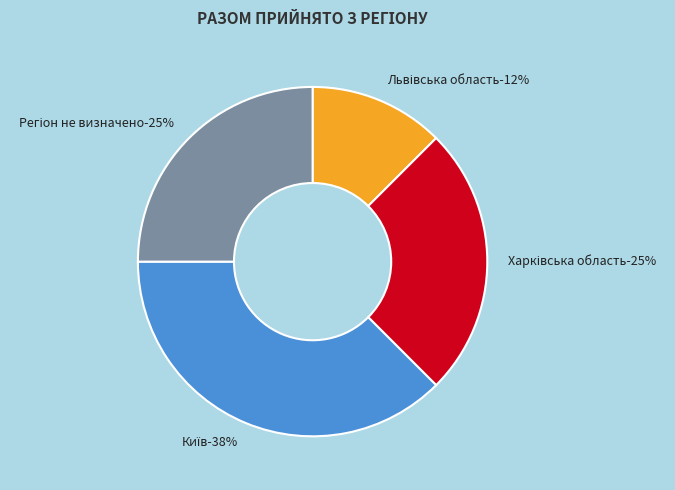

Does Львівська область represent more than half of the total?

No